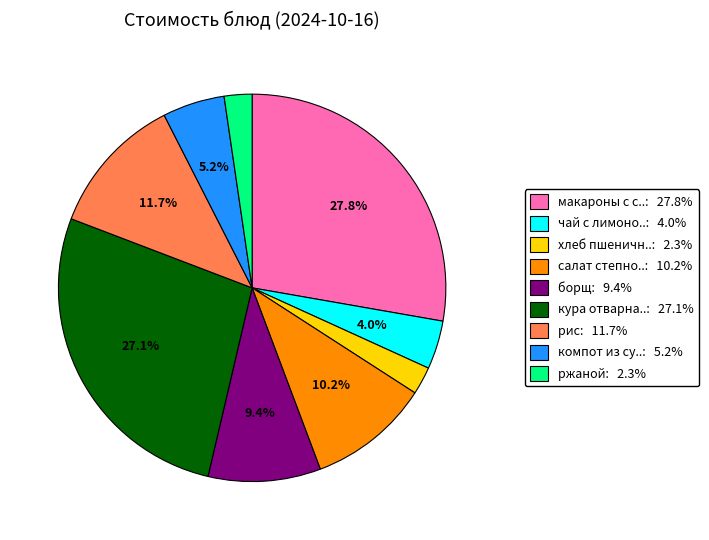

Is there a majority slice in this chart?

No